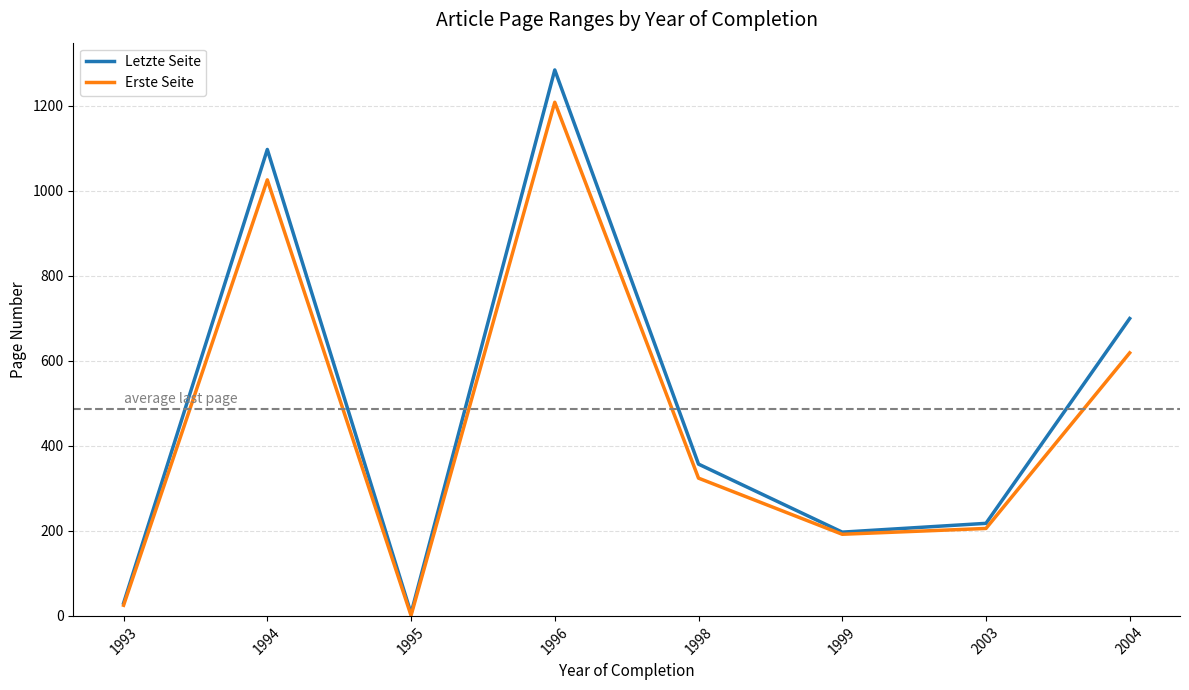

Rank the categories by Letzte Seite value from lowest to highest.

1995, 1993, 1999, 2003, 1998, 2004, 1994, 1996